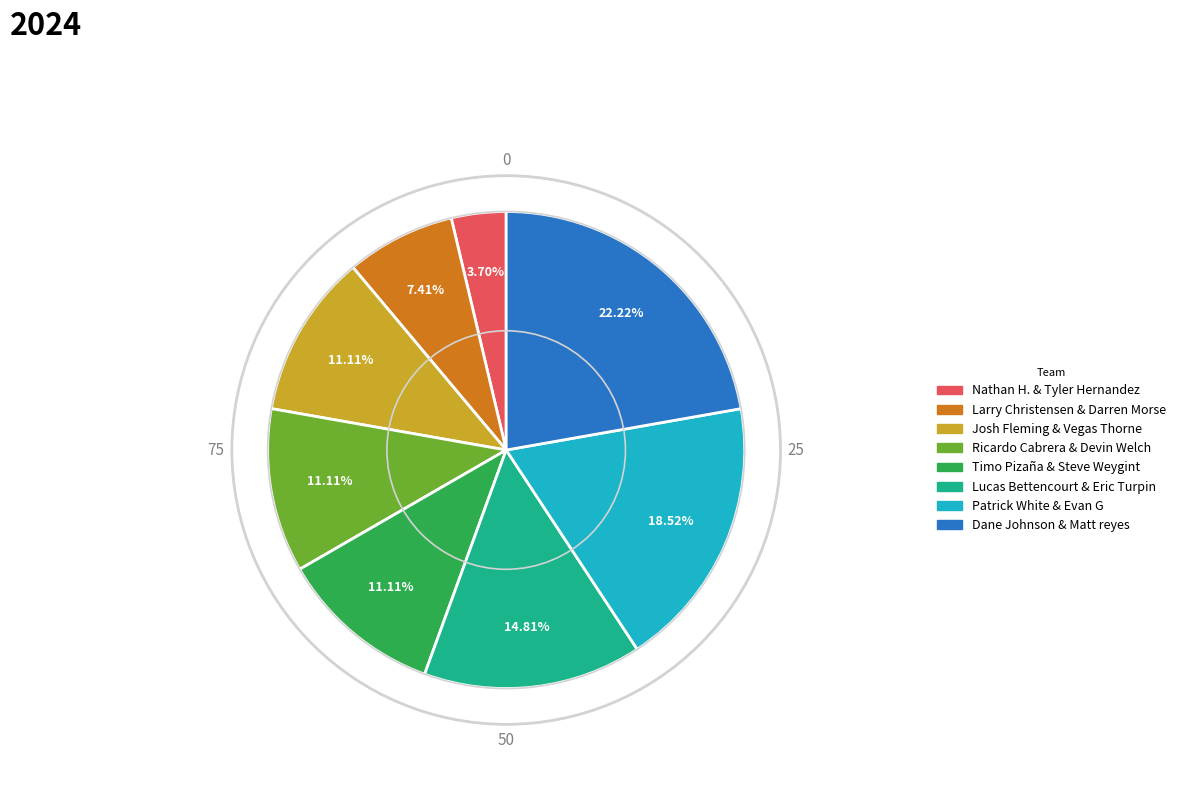

To the nearest percent, what is the difference between the largest and smallest slice percentages?

19%